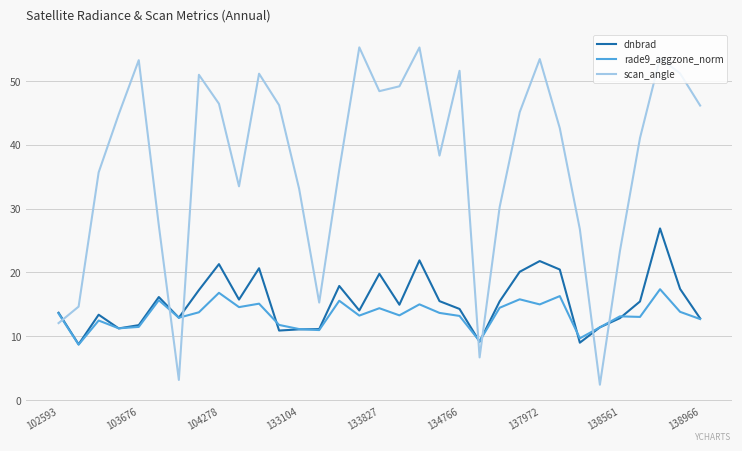

True or false: dnbrad and scan_angle cross at least once.

True